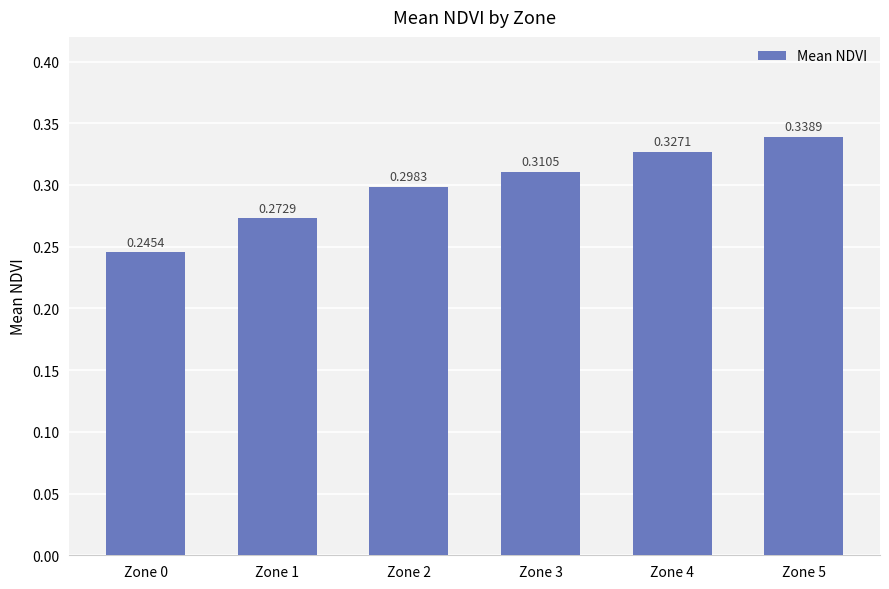

List the labels in order of value, smallest first.

Zone 0, Zone 1, Zone 2, Zone 3, Zone 4, Zone 5